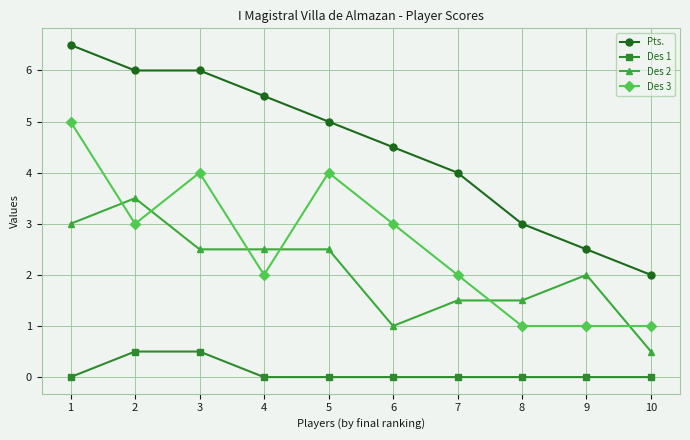

Which series changed the most between 1 and 2?

Des 3